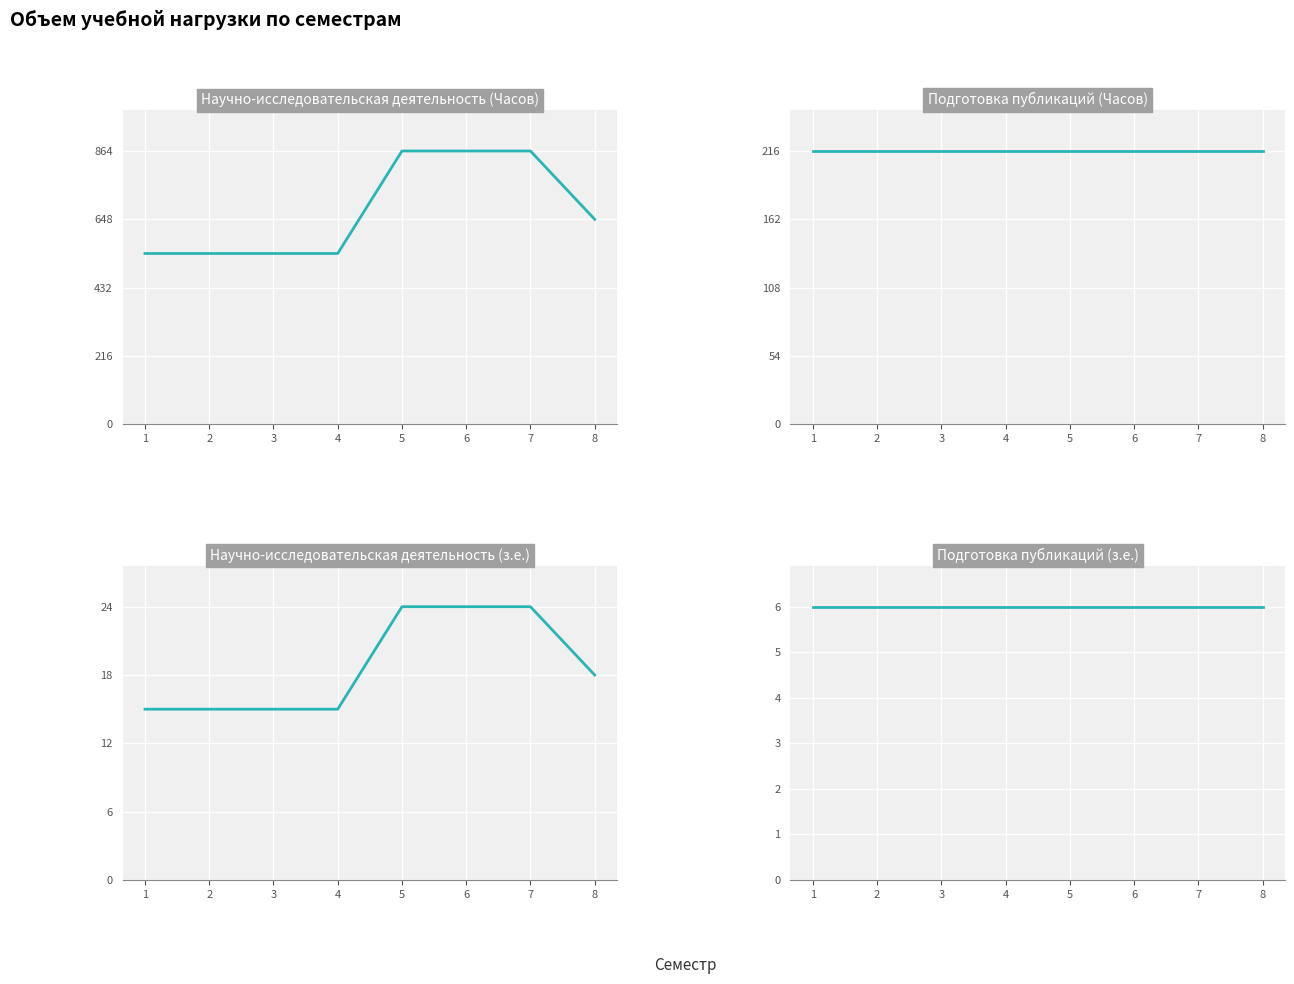

True or false: Подготовка публикаций (з.е.) and Подготовка публикаций (Часов) intersect in this chart.

False